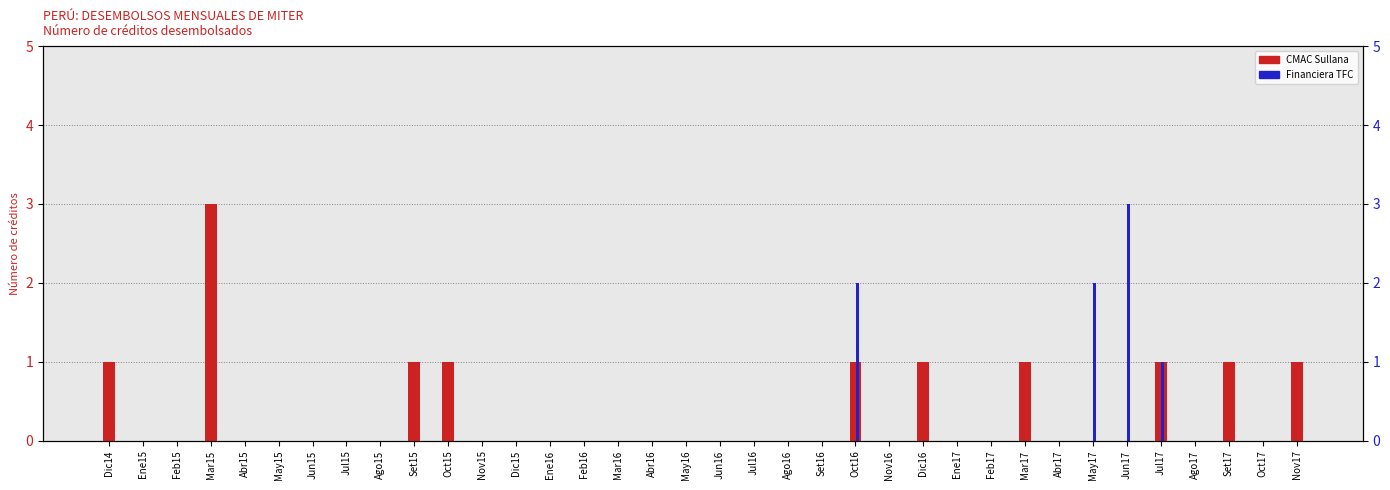

How many distinct data groups are displayed?

2